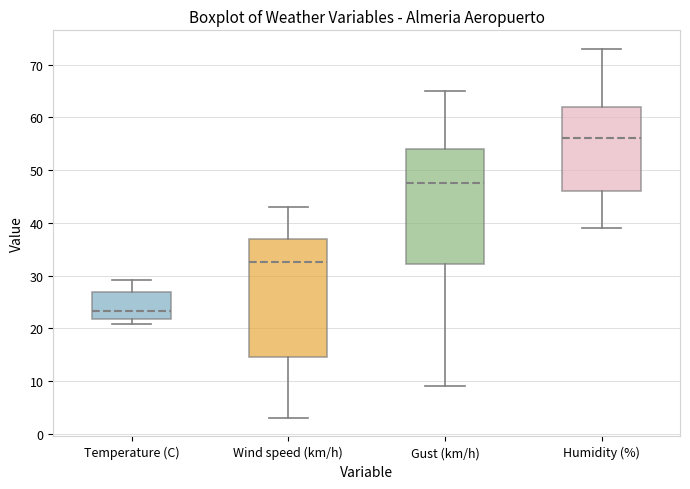

Which box has the highest median line?

Humidity (%)